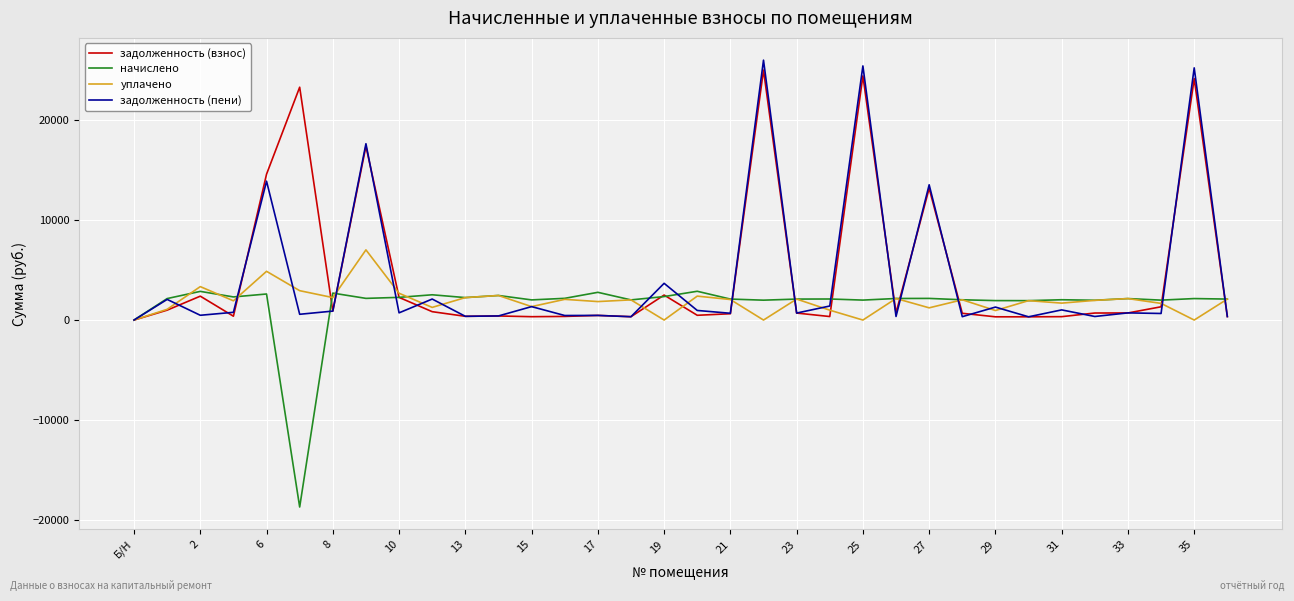

Count the number of data series in this chart.

4